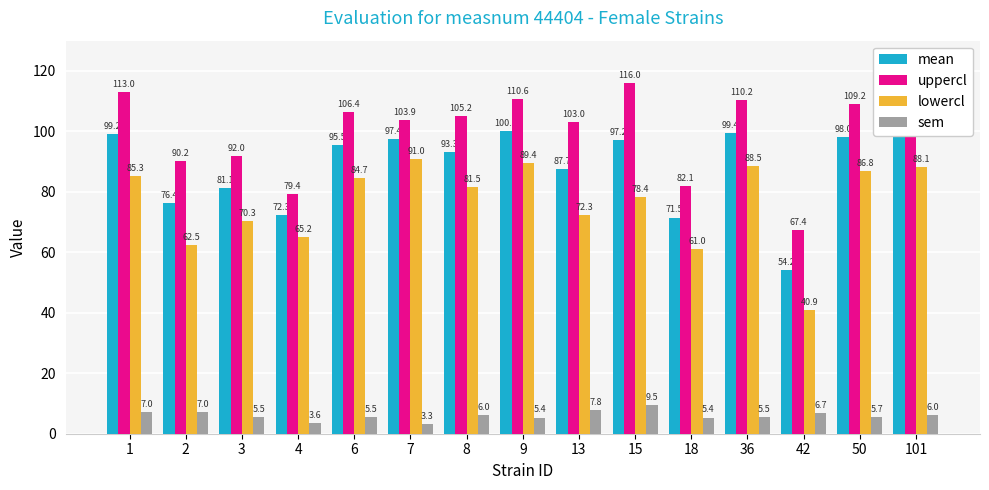

Reading right to left, extract all data points from this chart.

mean: 100.0	98.0	54.2	99.4	71.5	97.2	87.7	100.0	93.3	97.4	95.5	72.3	81.1	76.4	99.2
uppercl: 111.9	109.2	67.4	110.2	82.1	116.0	103.0	110.6	105.2	103.9	106.4	79.4	92.0	90.2	113.0
lowercl: 88.1	86.8	40.9	88.5	61.0	78.4	72.3	89.4	81.5	91.0	84.7	65.2	70.3	62.5	85.3
sem: 6.0	5.7	6.7	5.5	5.4	9.5	7.8	5.4	6.0	3.3	5.5	3.6	5.5	7.0	7.0